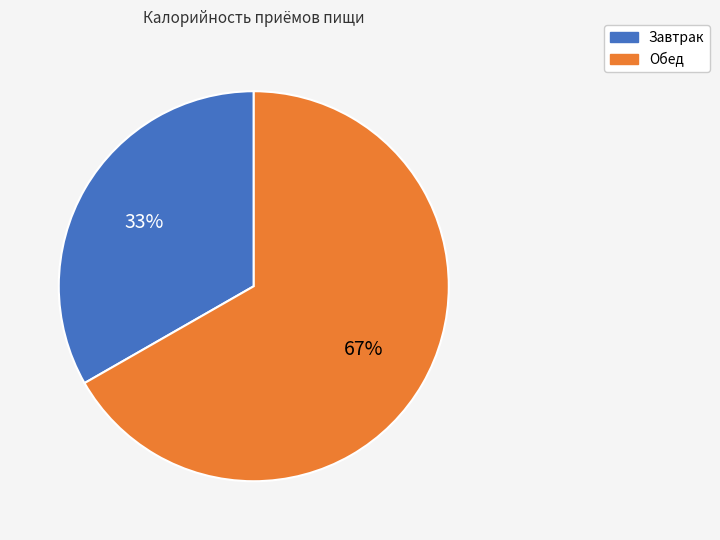

To the nearest percent, what is the average slice percentage?

50%